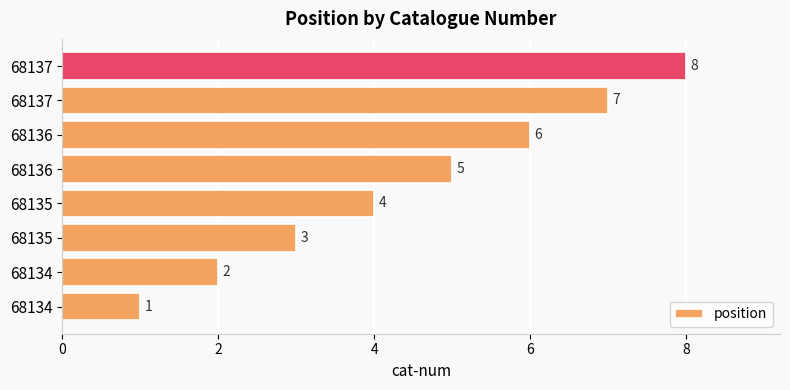

Count the number of data series in this chart.

1